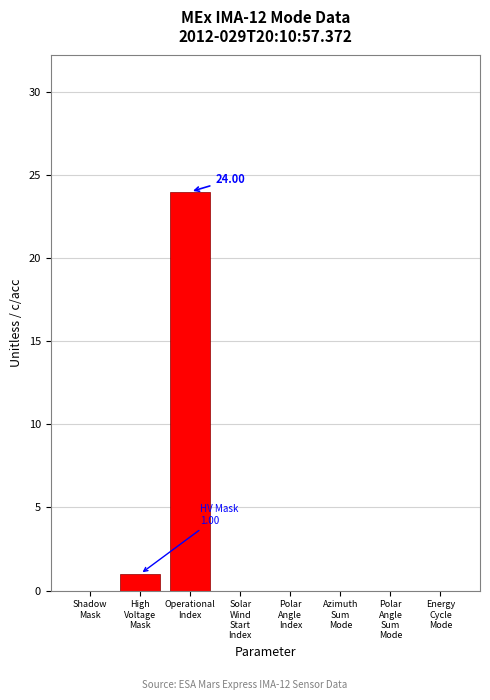

Count the number of categories in the chart.

8